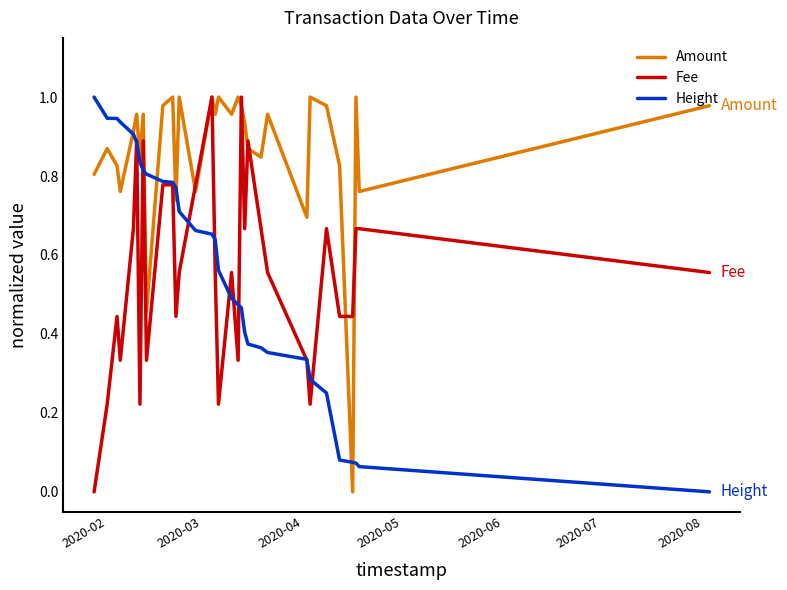

Which series has the largest total across all categories?

Amount